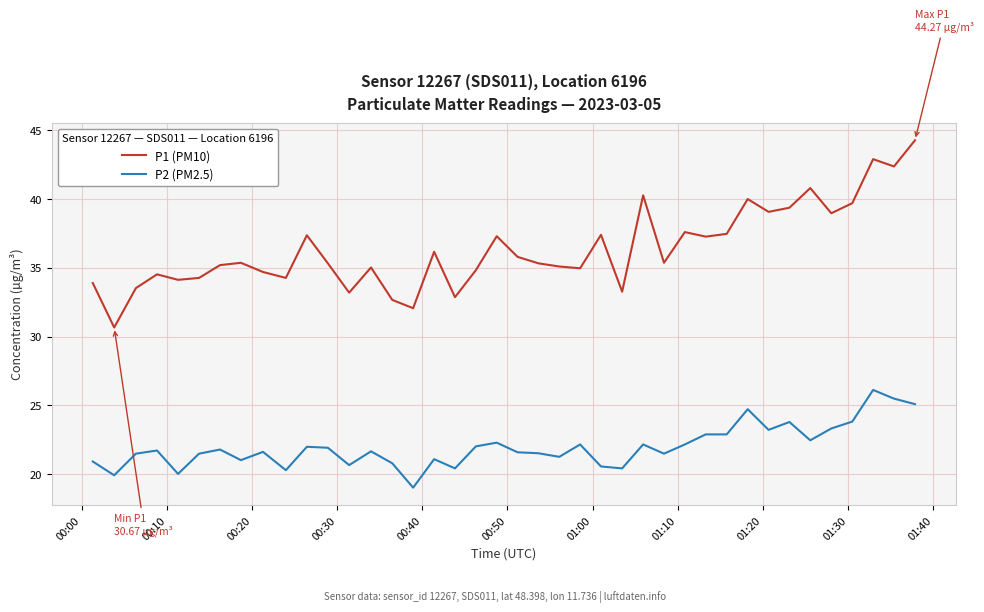

What is the greatest value displayed?

44.3